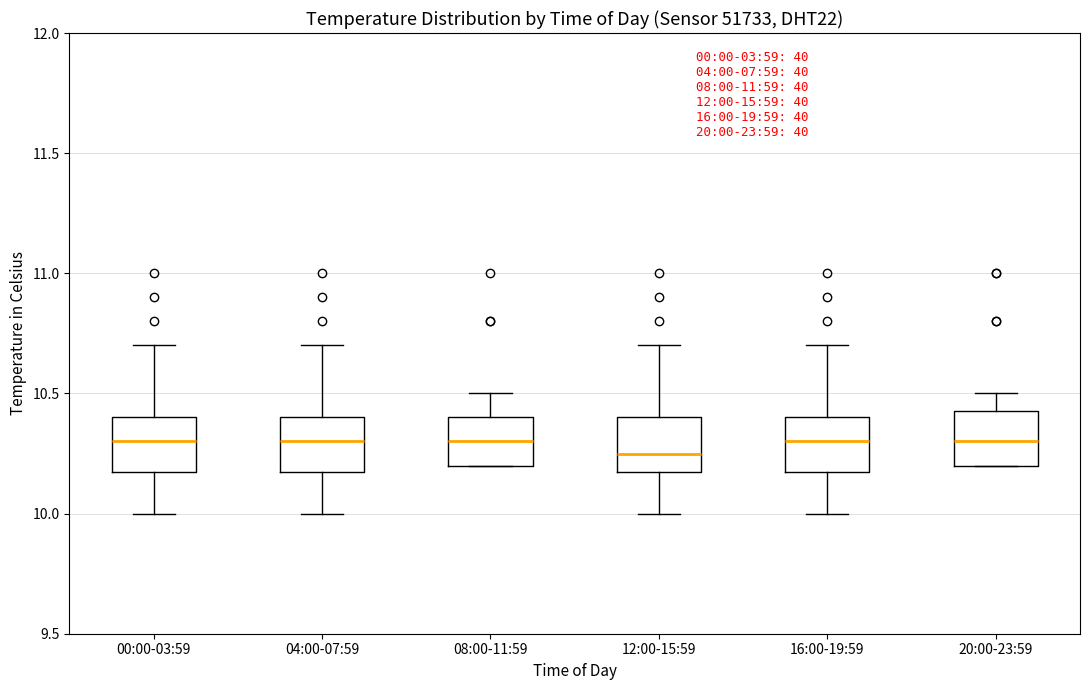

Where is the lower edge of the box for 20:00-23:59 on the y-axis? The values are not printed on the chart, so give them approximately, as read against the axis.

10.20